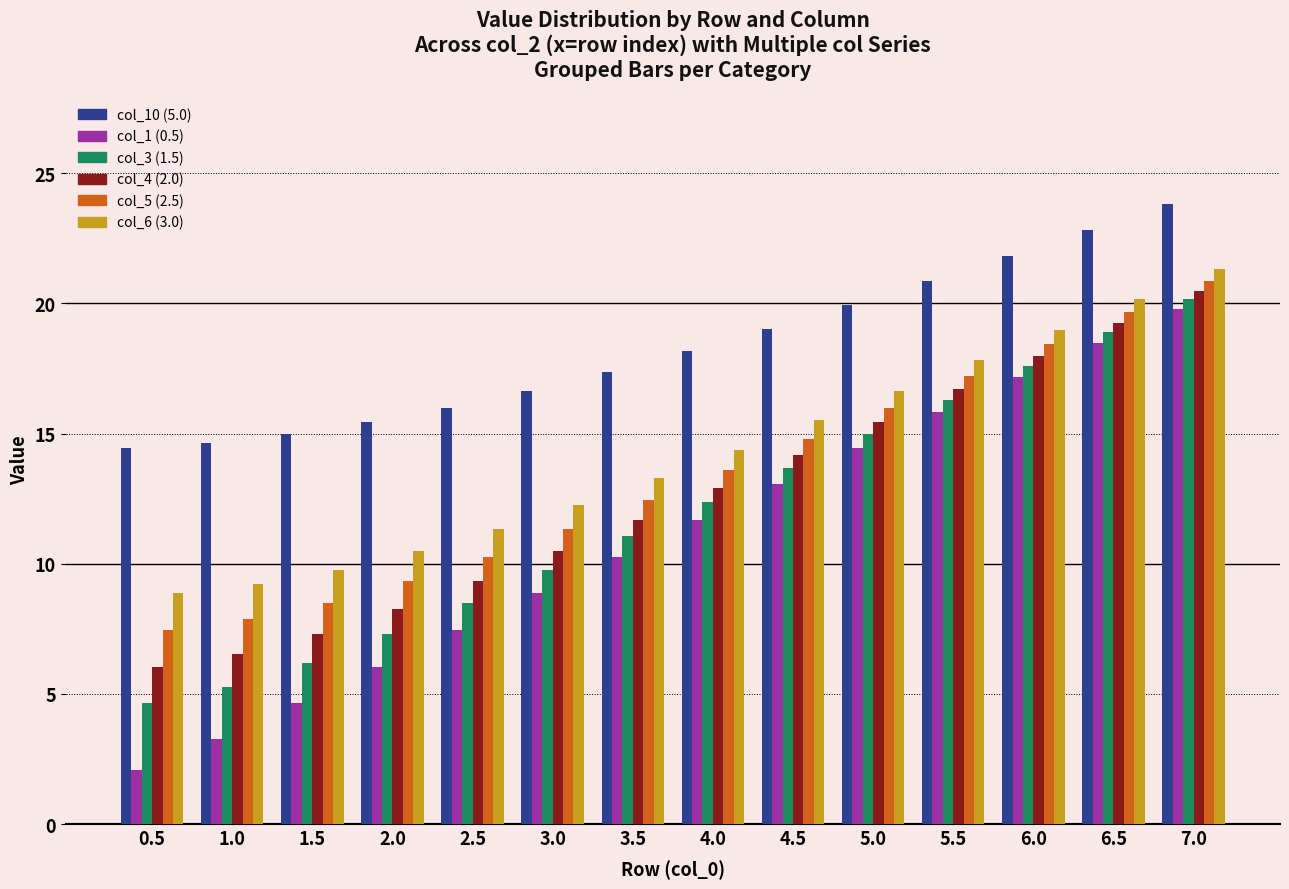

What is the difference between the maximum and minimum values in the col_6 (3.0) series?

12.5